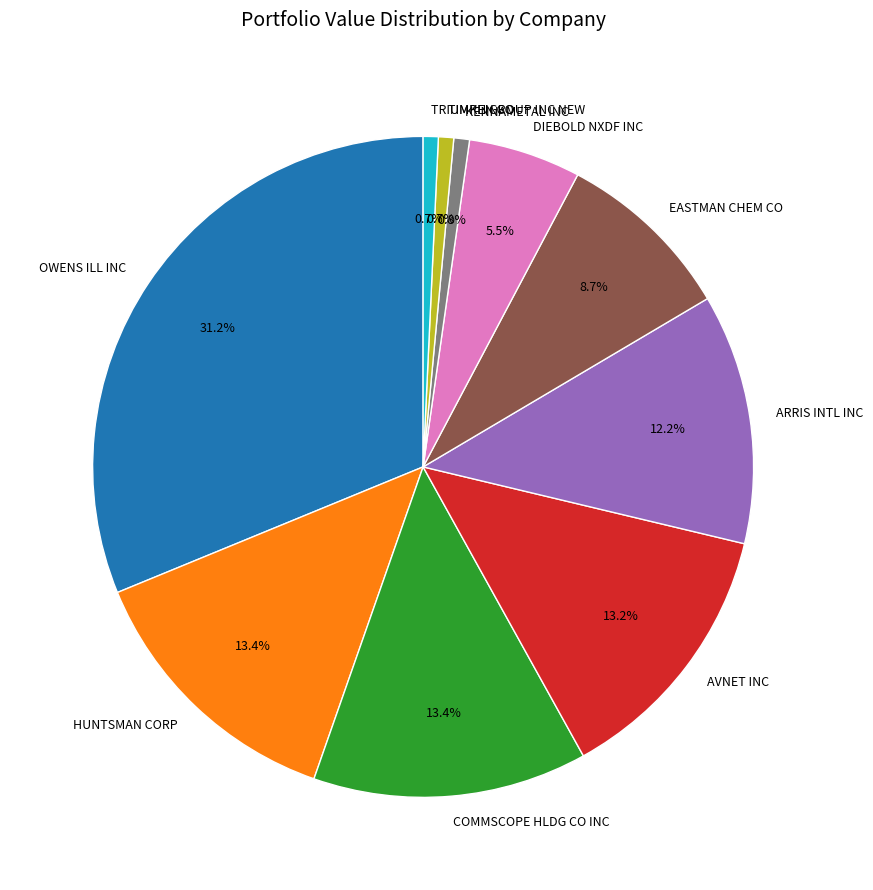

How many segments does this pie chart have?

10